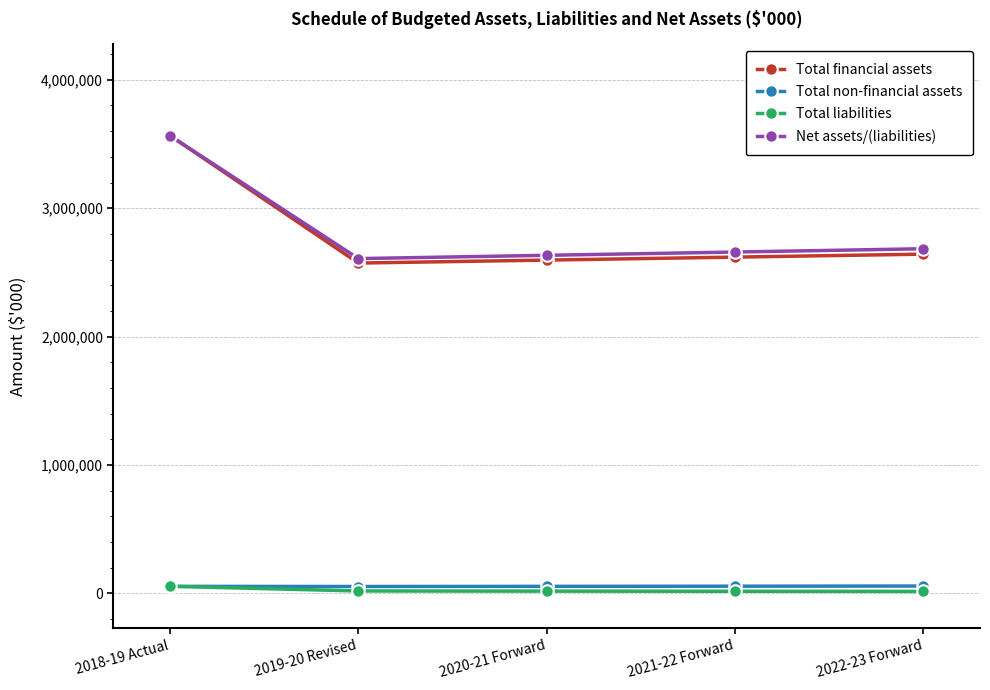

Between 2018-19 Actual and 2019-20 Revised, which series saw the biggest shift?

Total financial assets